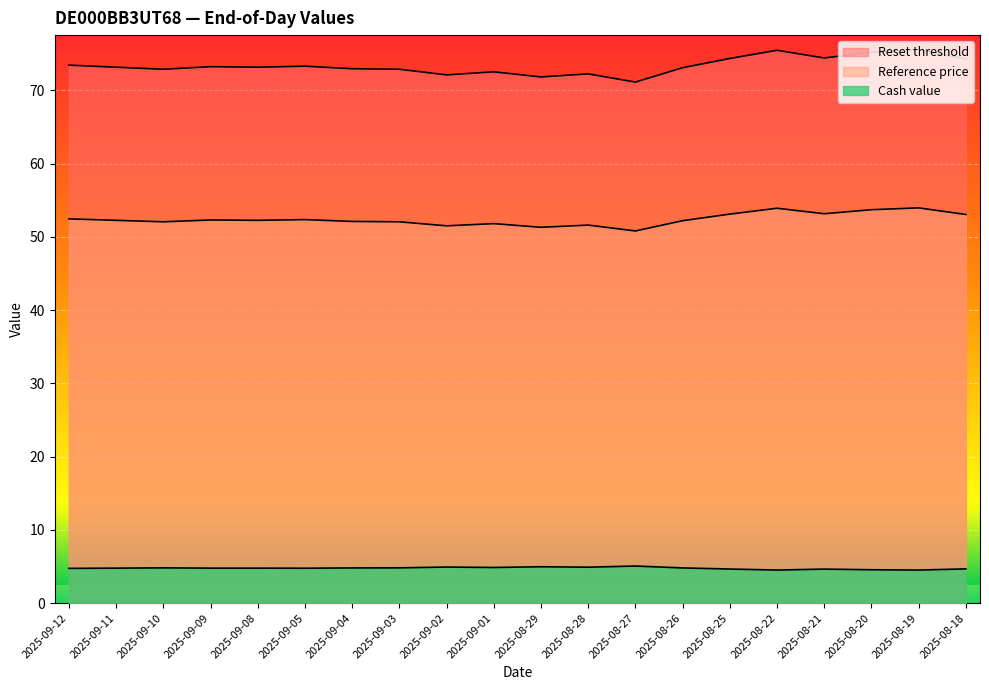

How many values in the Reset threshold series exceed 73?

12